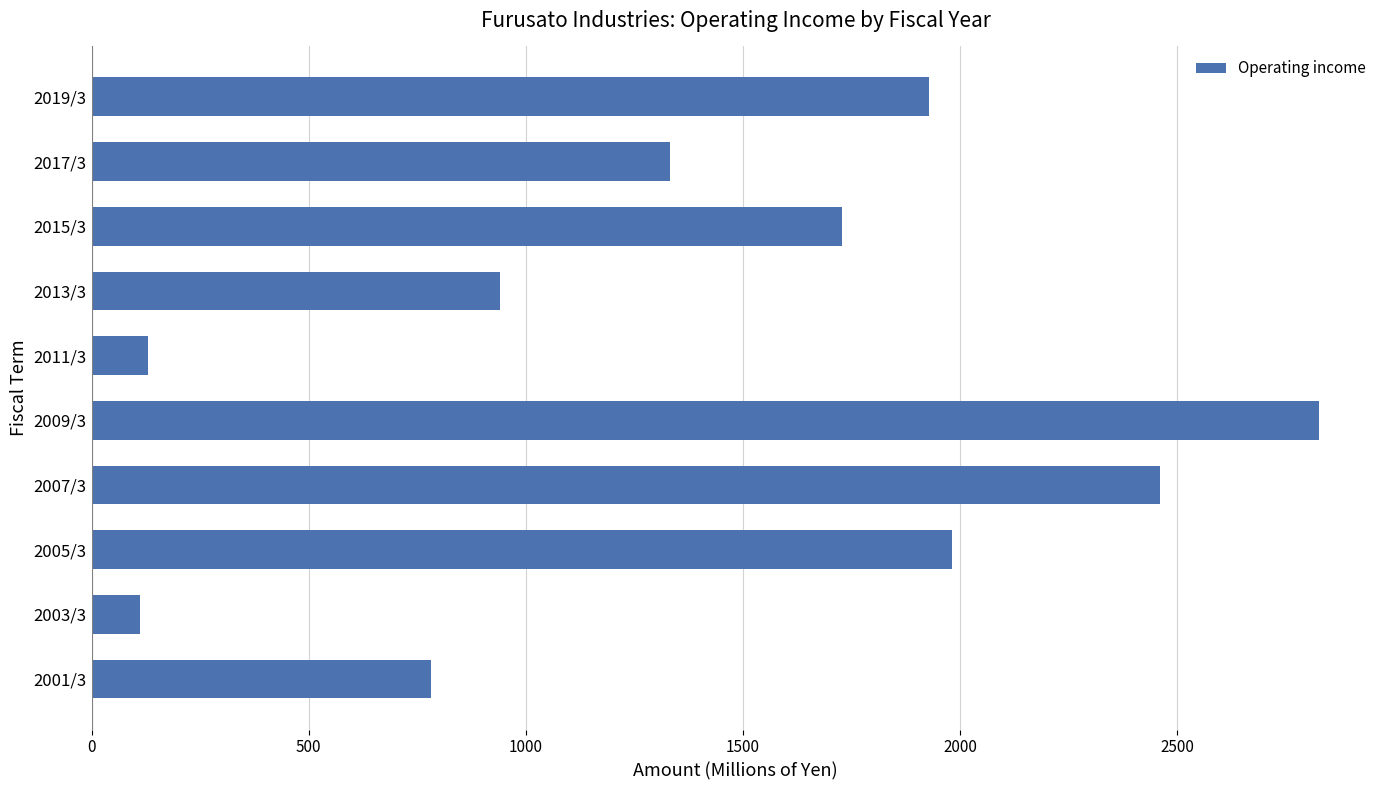

Is it true that the value at 2017/3 is 445?

False